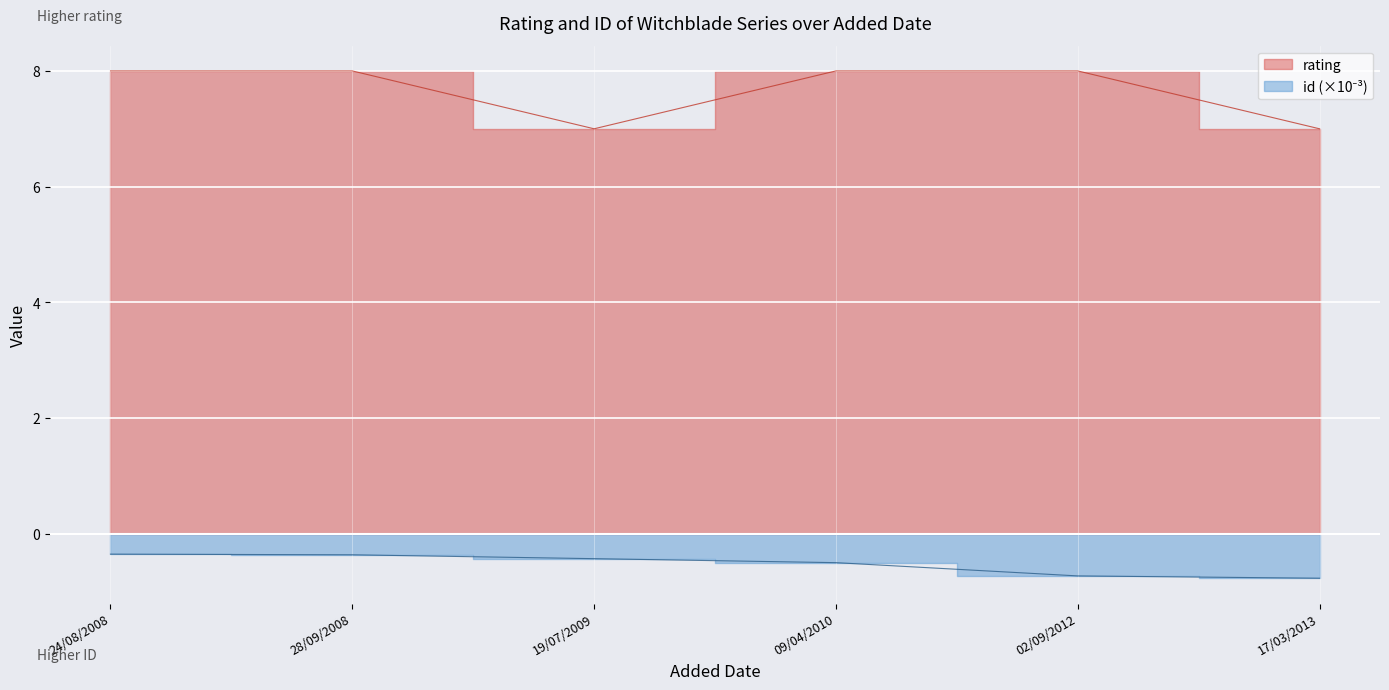

What is the label of the 3rd point from the right?

09/04/2010